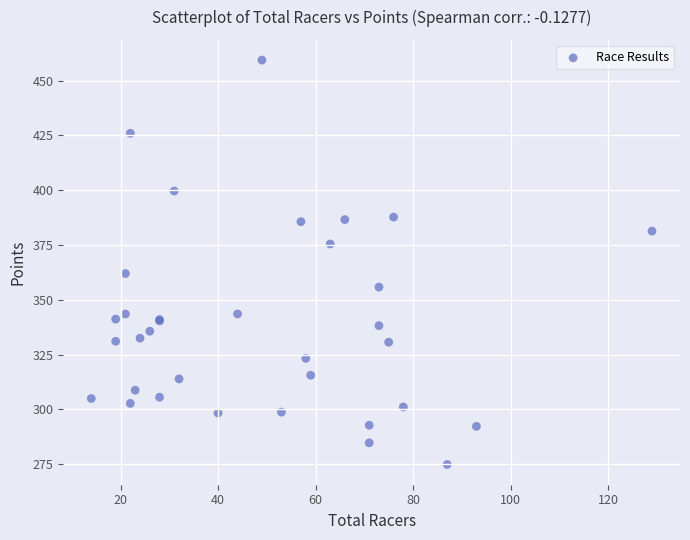

What Y value in the scatter plot is closest to 367?

362.0